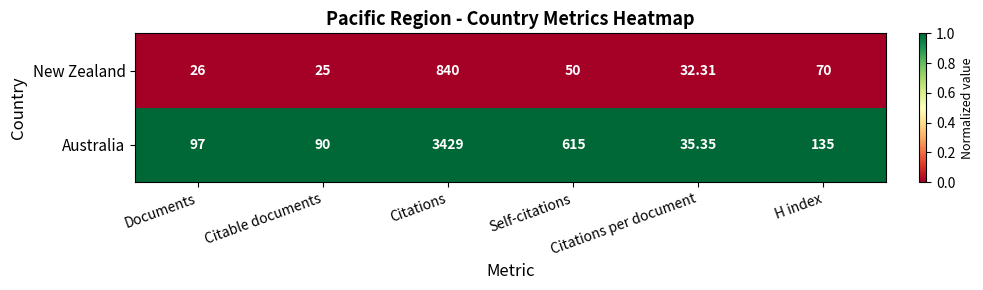

What is the difference between the highest and lowest values at Documents?

71.0